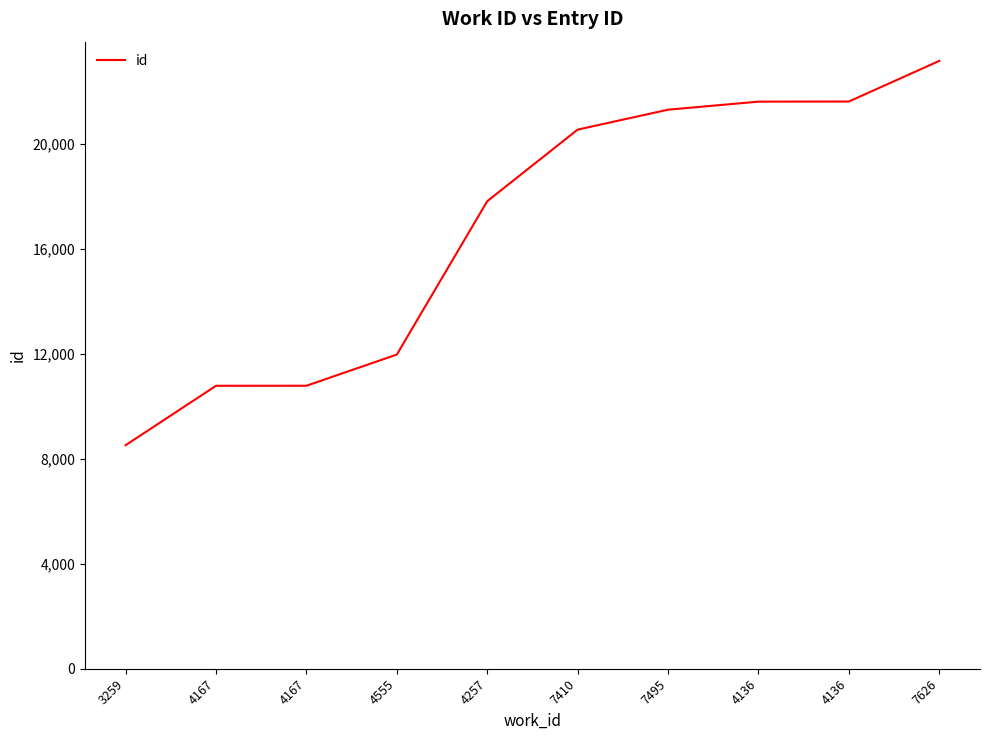

What is the minimum value shown in the chart?

8517